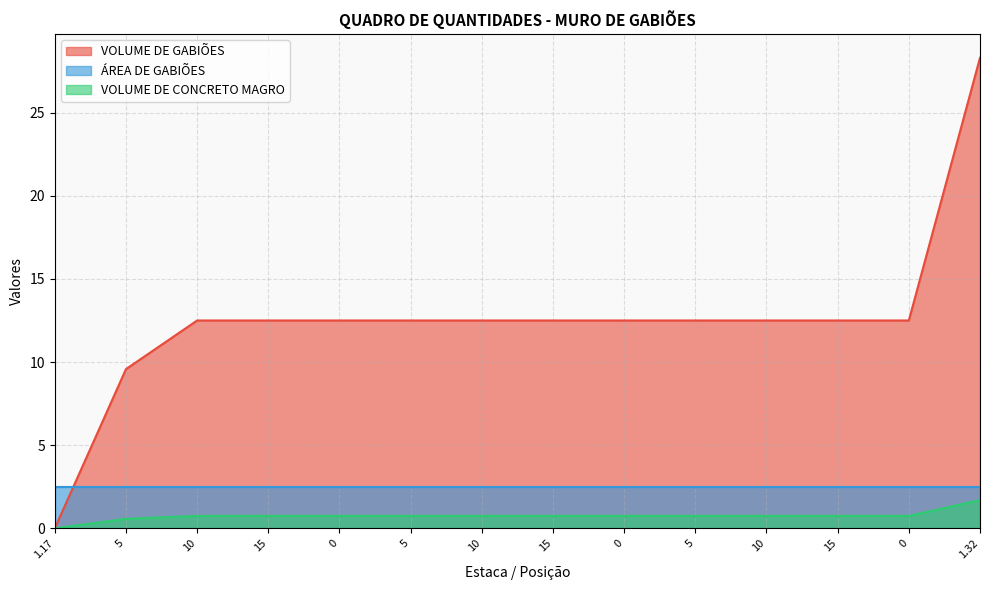

What is the label of the 9th point from the right?

5